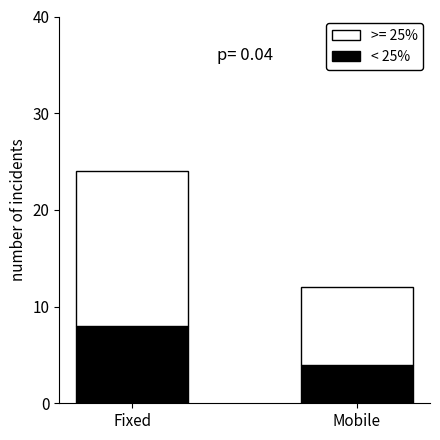

Read the < 25% value at Mobile.

4